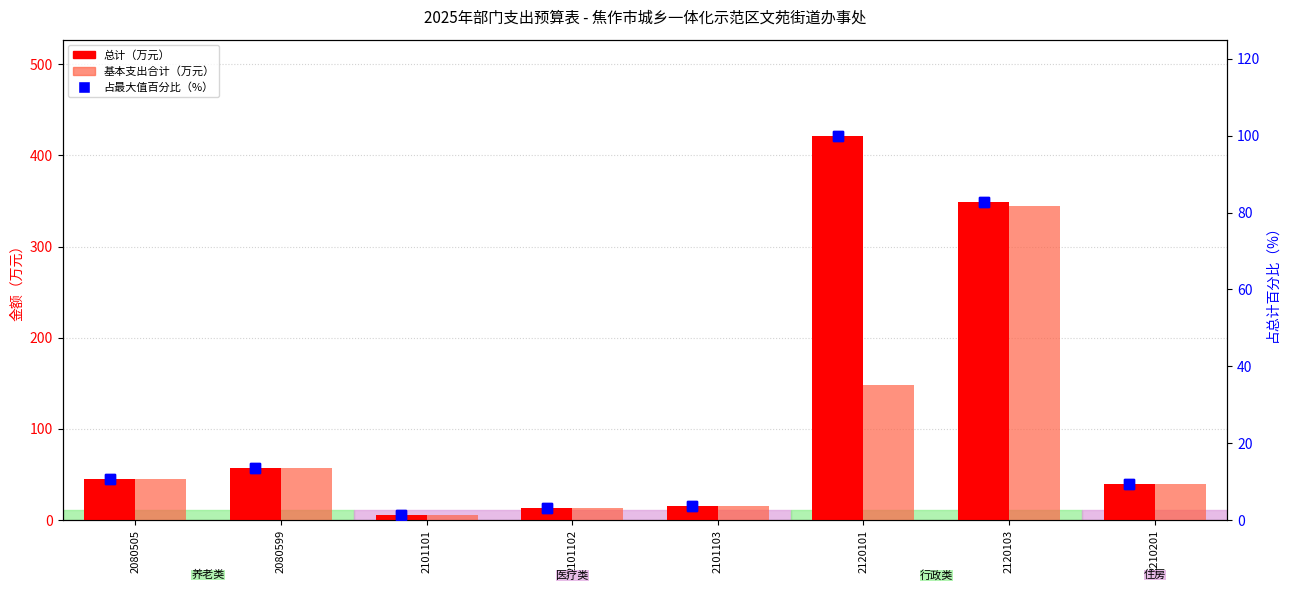

At which category is the sum across all series the highest?

2120103